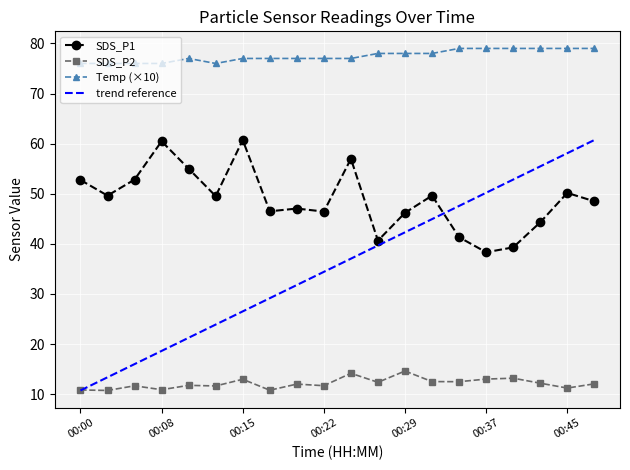

What is the greatest value displayed?

79.0